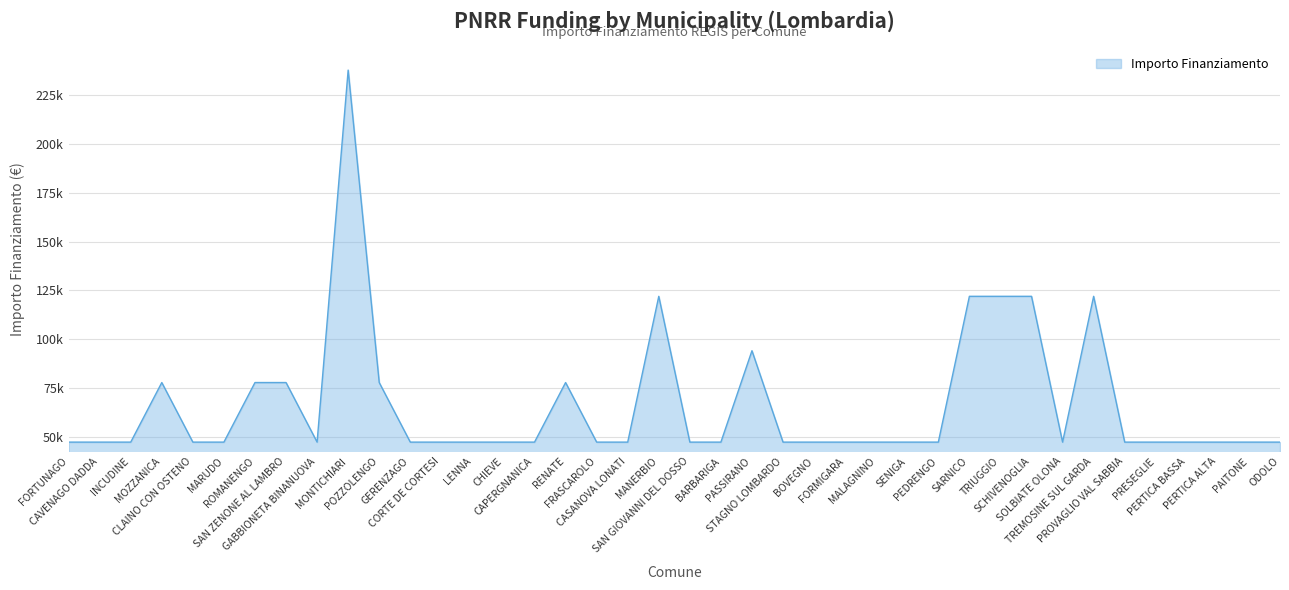

Does the chart have visible grid lines?

Yes